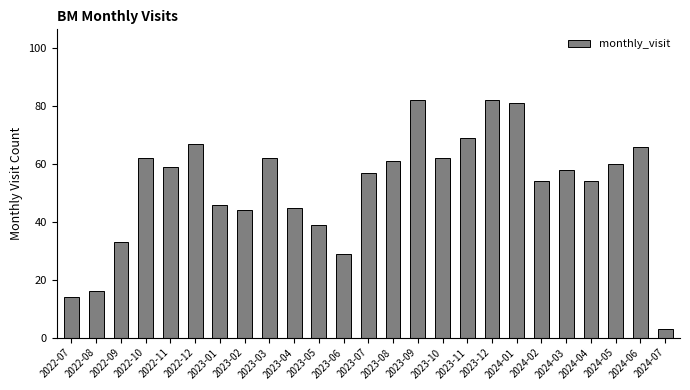

Reading left to right, list all the values displayed in this chart.

2022-07=14	2022-08=16	2022-09=33	2022-10=62	2022-11=59	2022-12=67	2023-01=46	2023-02=44	2023-03=62	2023-04=45	2023-05=39	2023-06=29	2023-07=57	2023-08=61	2023-09=82	2023-10=62	2023-11=69	2023-12=82	2024-01=81	2024-02=54	2024-03=58	2024-04=54	2024-05=60	2024-06=66	2024-07=3